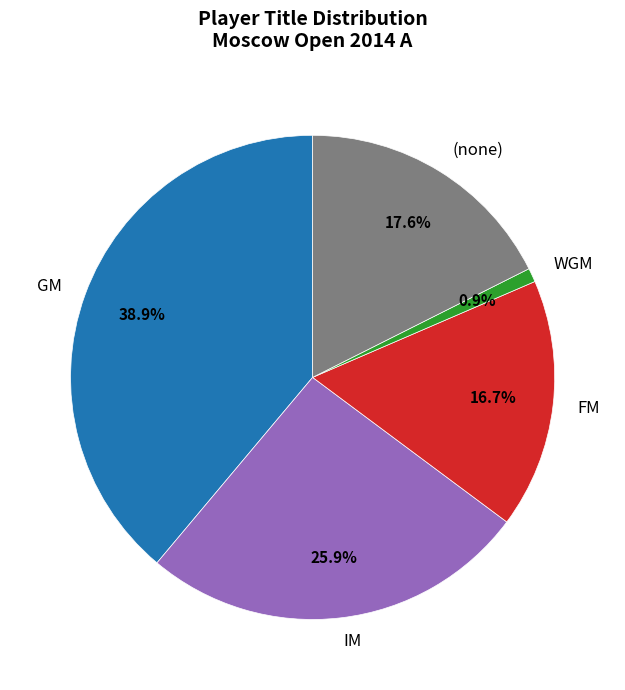

How many slices are in this pie chart?

5